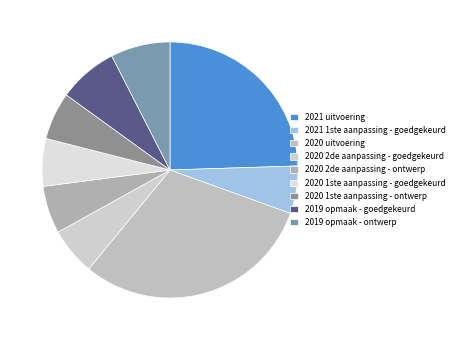

What is the smallest slice in the pie chart?

2021 1ste aanpassing - goedgekeurd